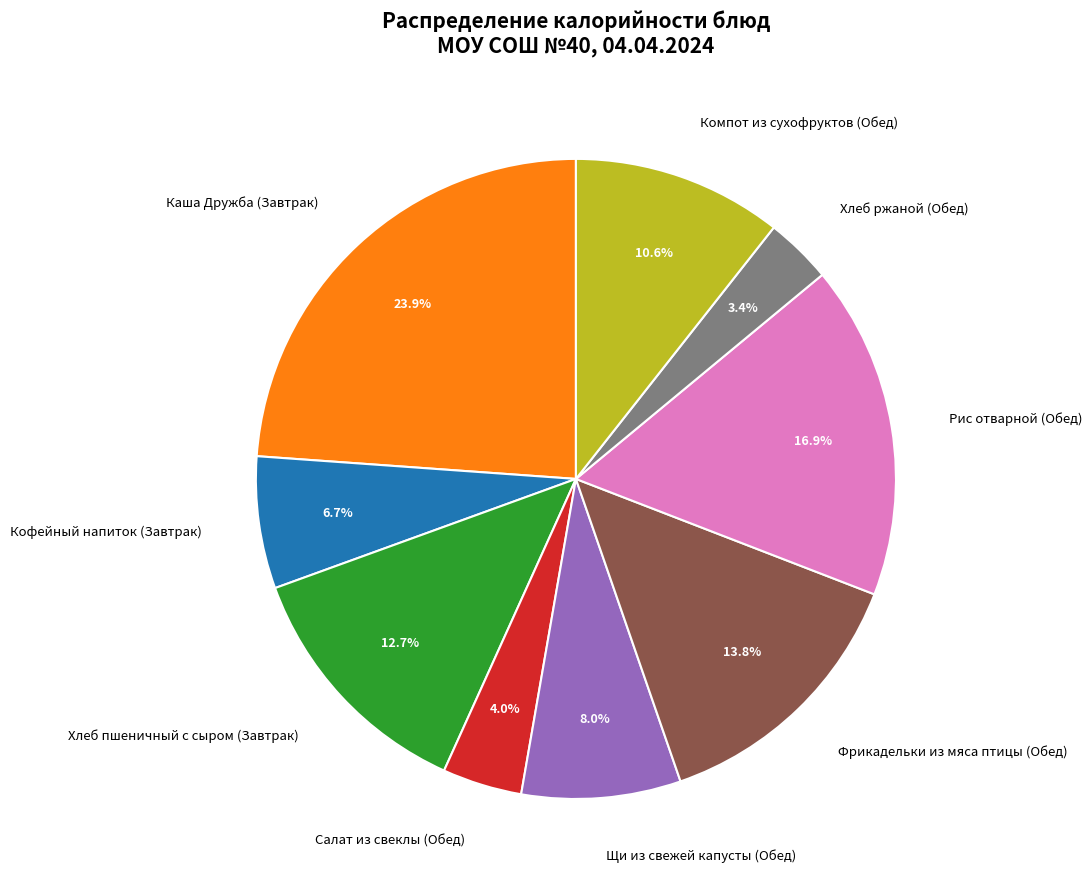

Approximately how many times larger is the value at Салат из свеклы (Обед) compared to Фрикадельки из мяса птицы (Обед)?

0.3